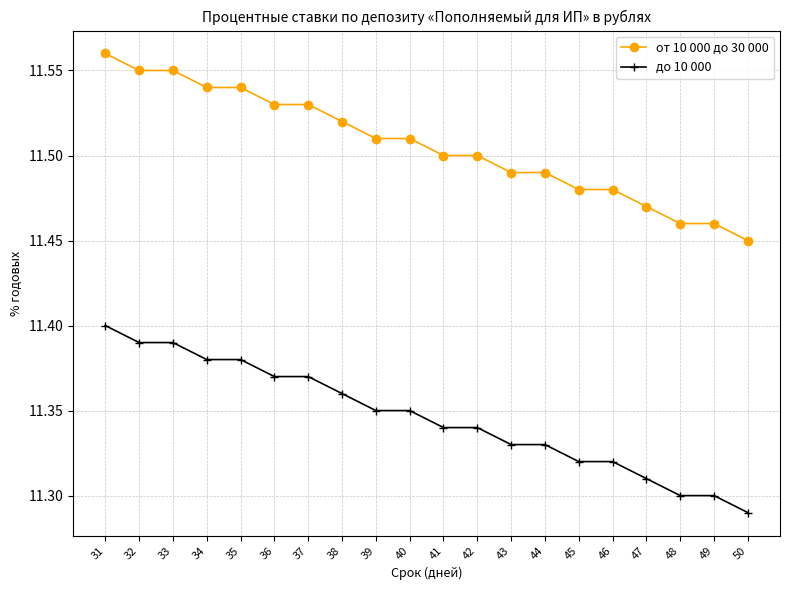

How many lines are shown in the chart?

2